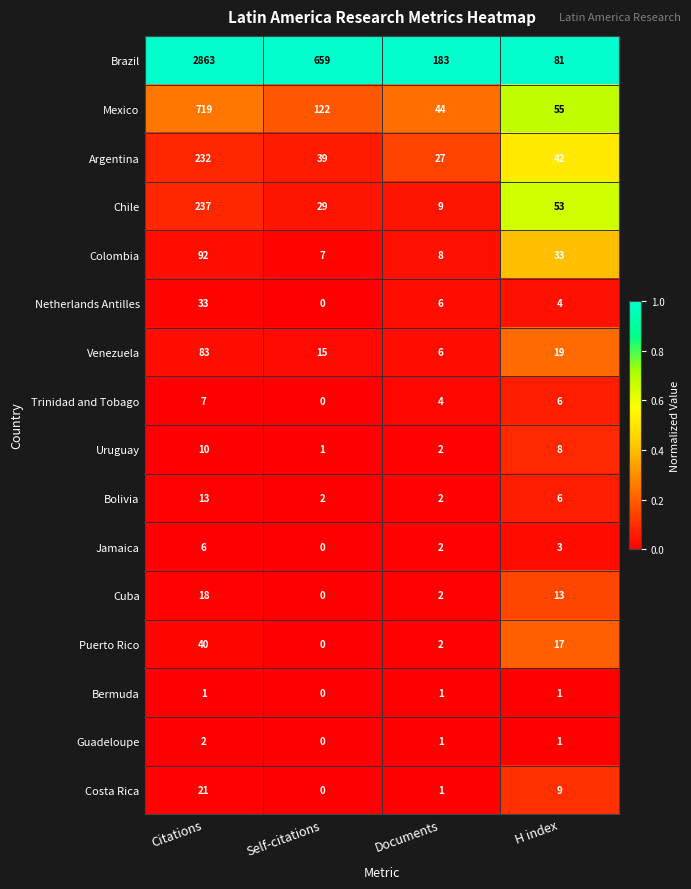

True or false: Costa Rica has a value of -12 at Self-citations.

False